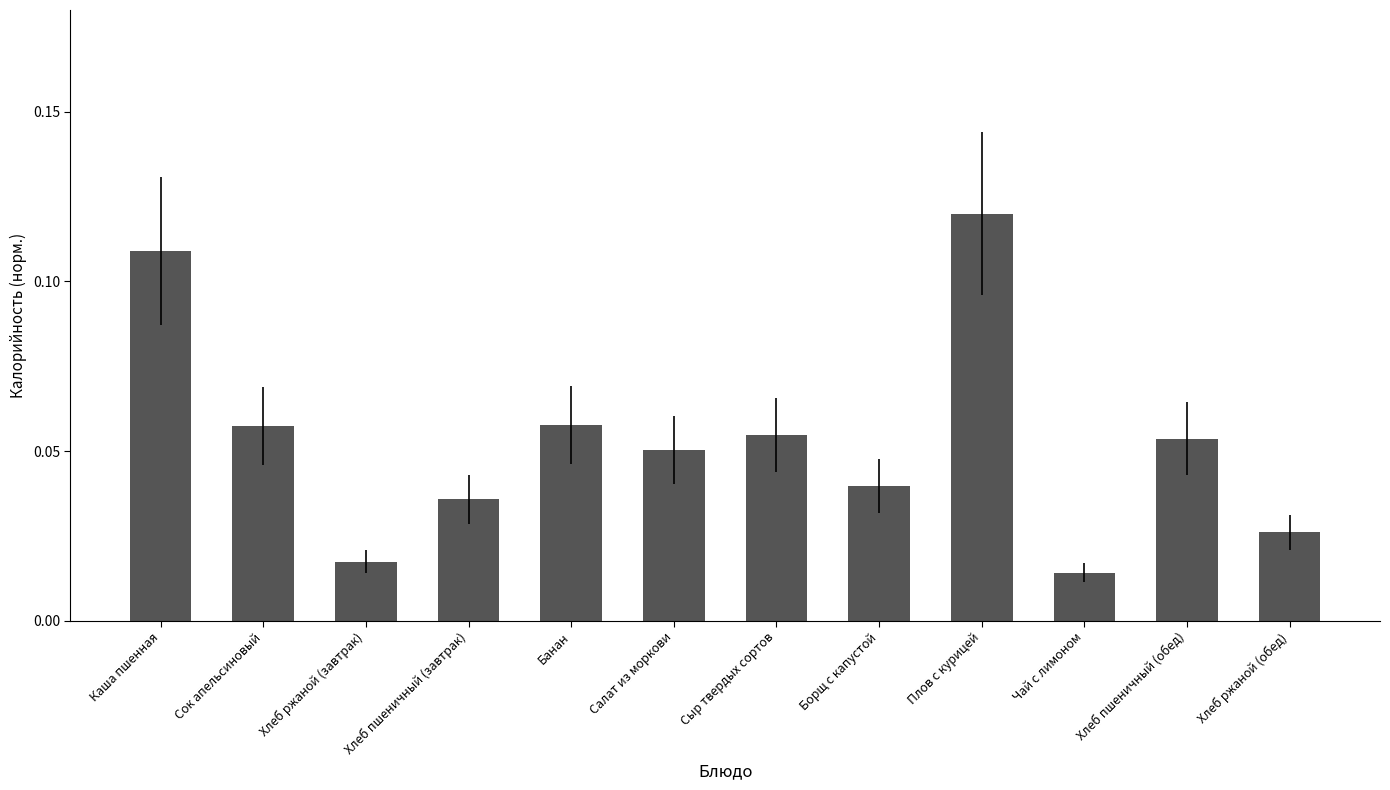

Between Каша пшенная and Борщ с капустой, which is larger?

Каша пшенная